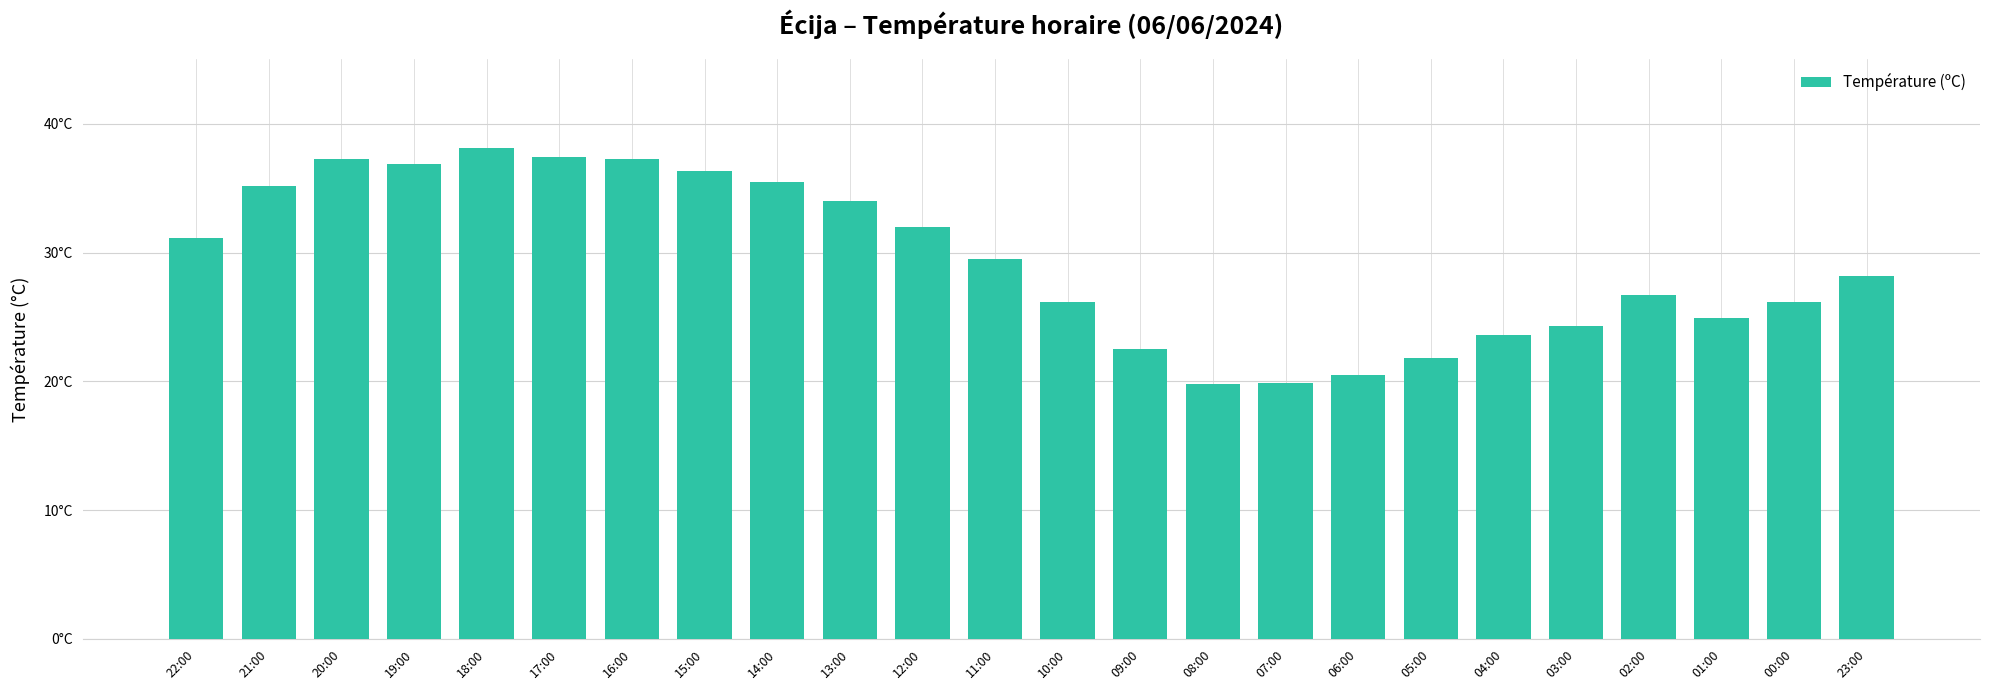

At which label is the value closest to 28?

23:00